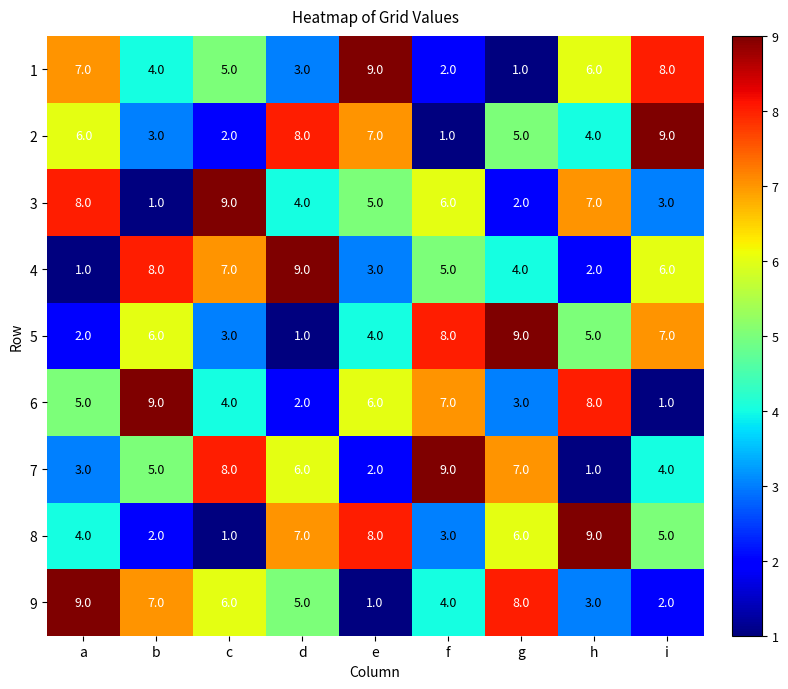

What is the total value across all series at a?

45